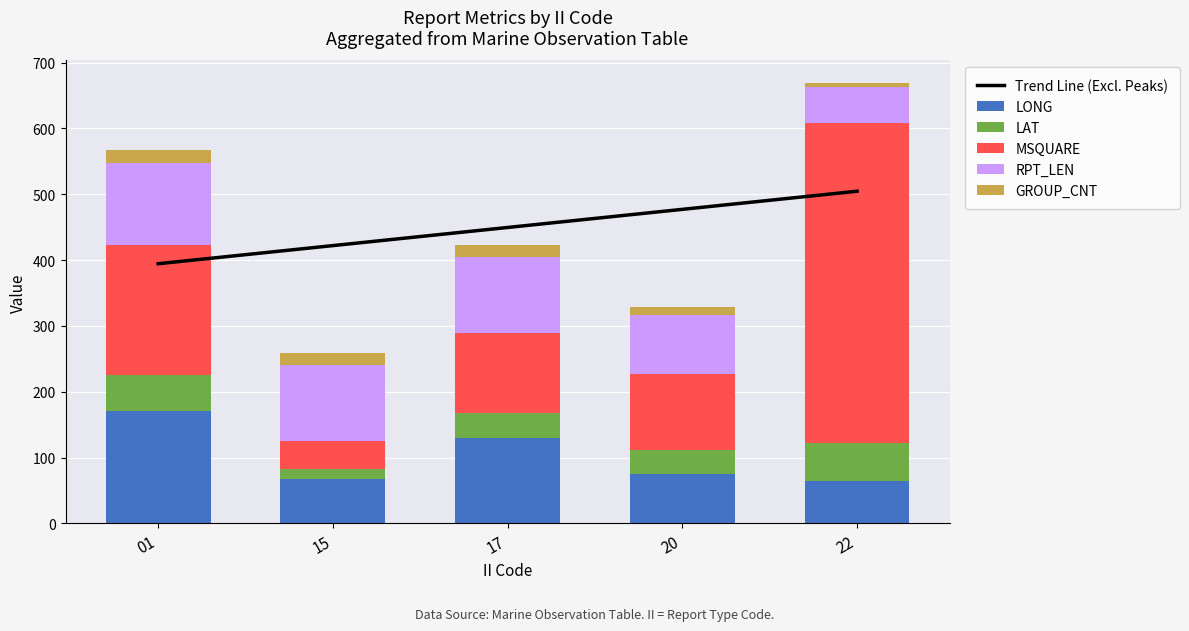

Which series has the widest spread of values?

MSQUARE